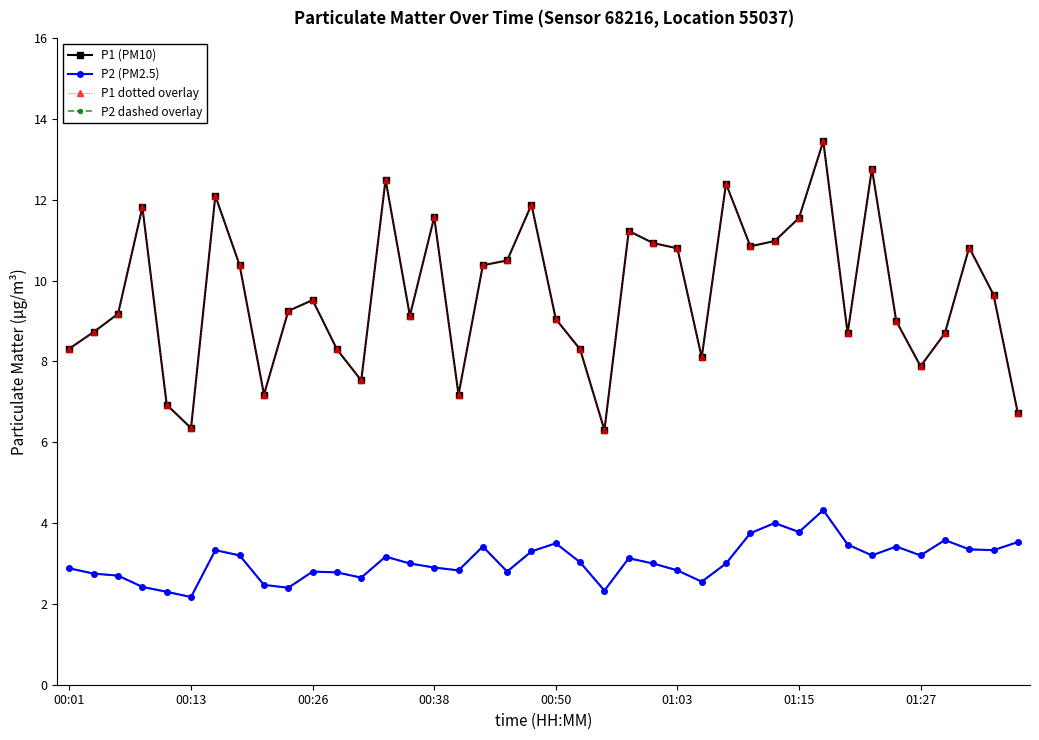

Is this an area chart (filled region under the line)?

No